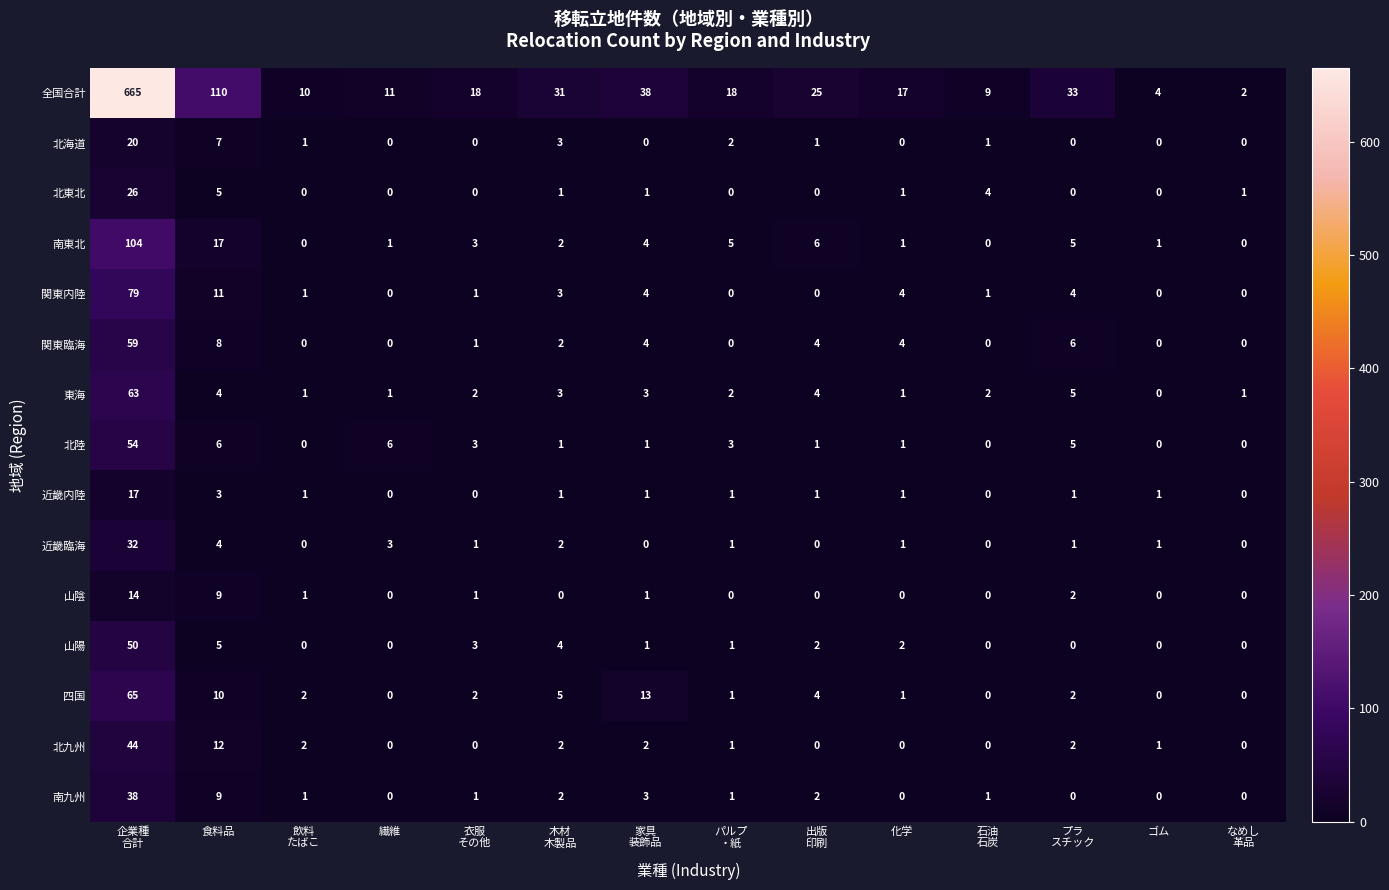

What is the average value of the 全国合計 series?

71